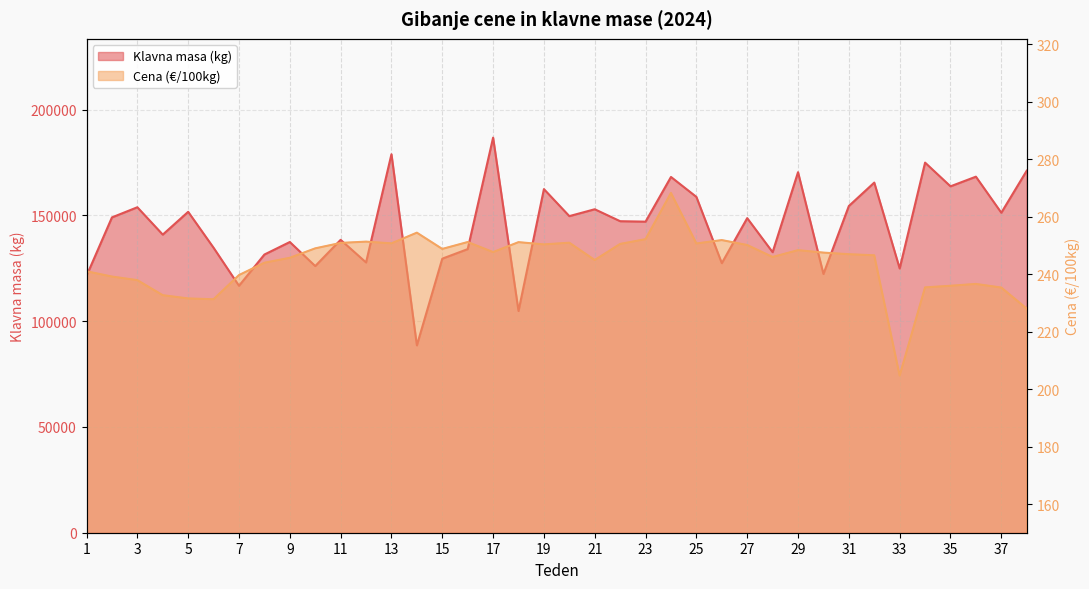

How many values in the Klavna masa (kg) series are below 148696?

19